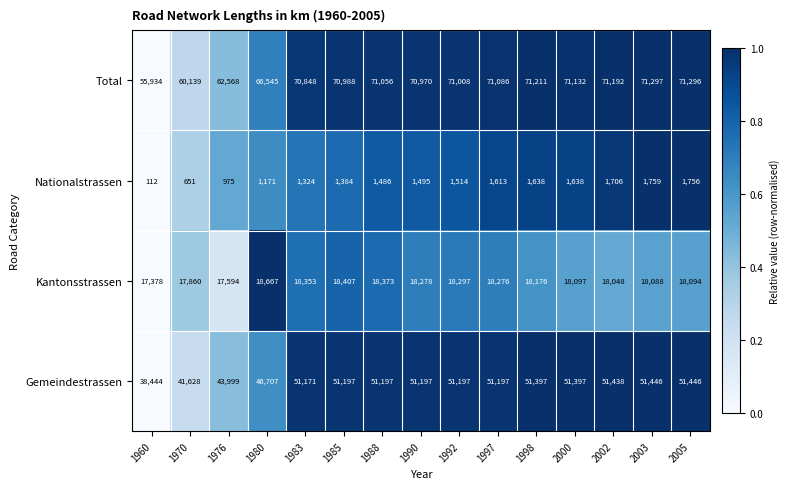

At which category does the chart reach its minimum across all series?

1960